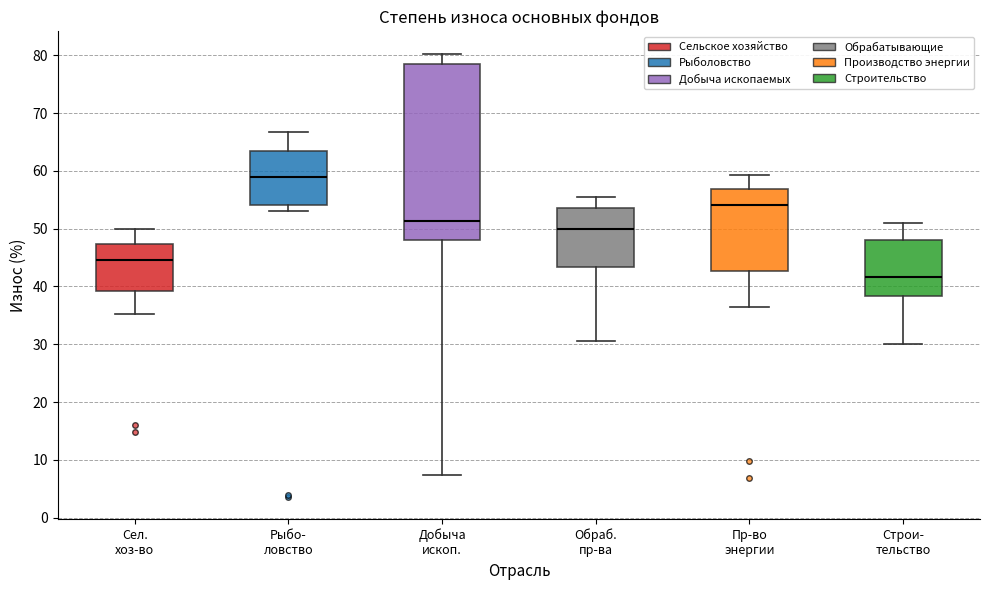

Where does the upper whisker of the box for Рыбо- ловство end on the y-axis? The values are not printed on the chart, so give them approximately, as read against the axis.

67